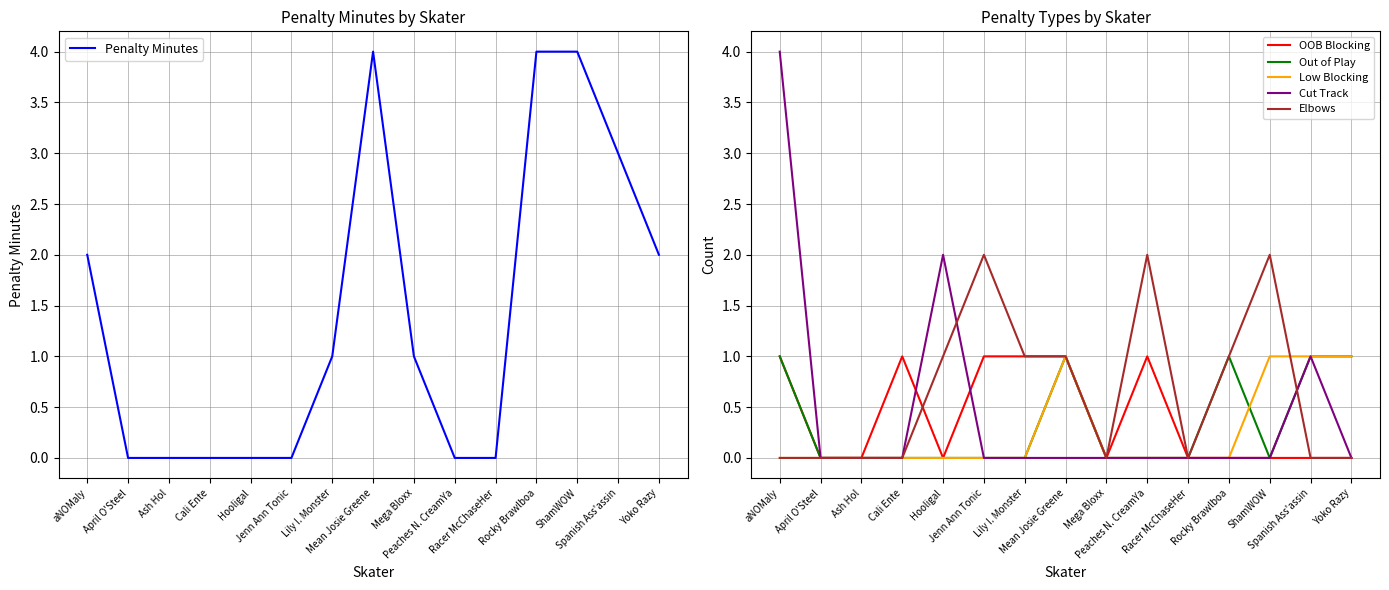

True or false: Penalty Minutes has a value of 2 at Mega Bloxx.

False